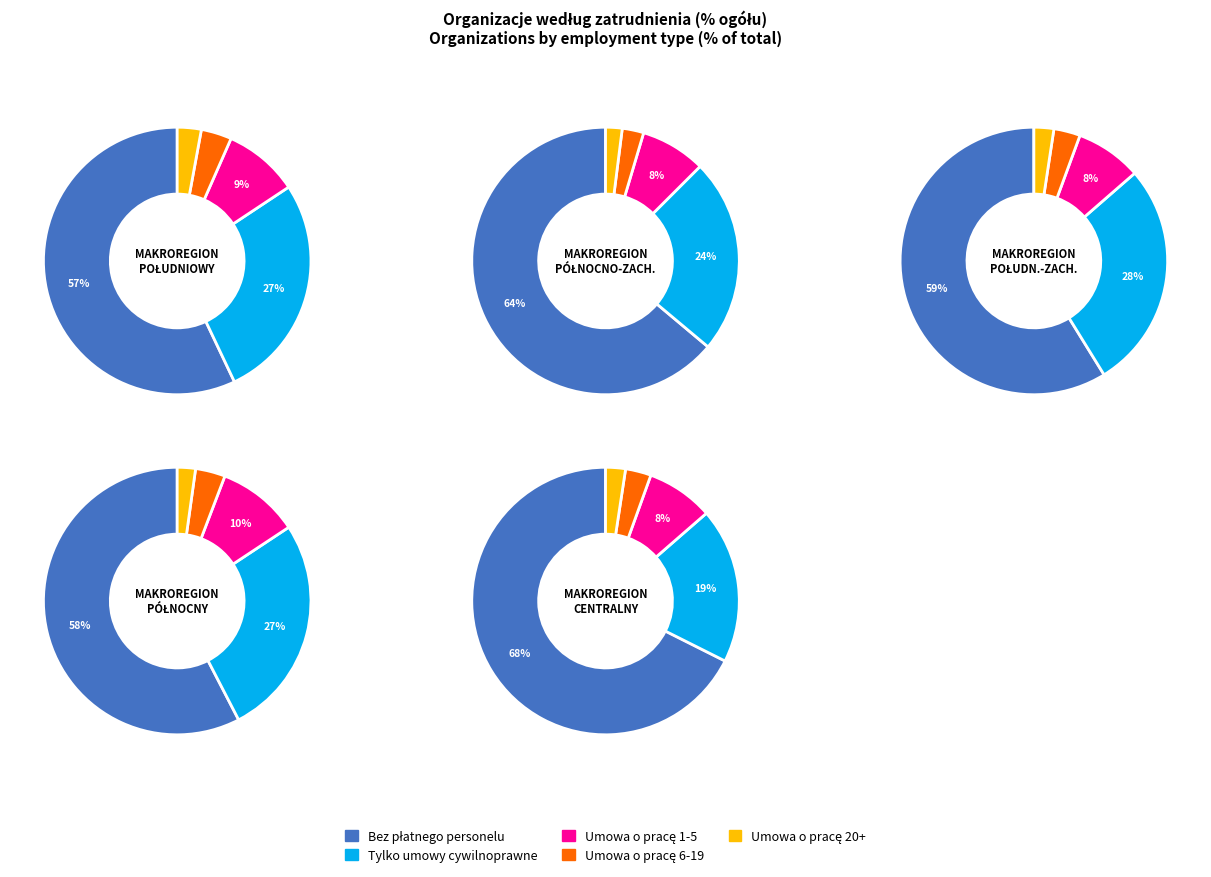

At 3, list the series in order from smallest to largest.

Umowa o pracę 20+, Umowa o pracę 6-19, Umowa o pracę 1-5, Tylko umowy cywilnoprawne, Bez płatnego personelu